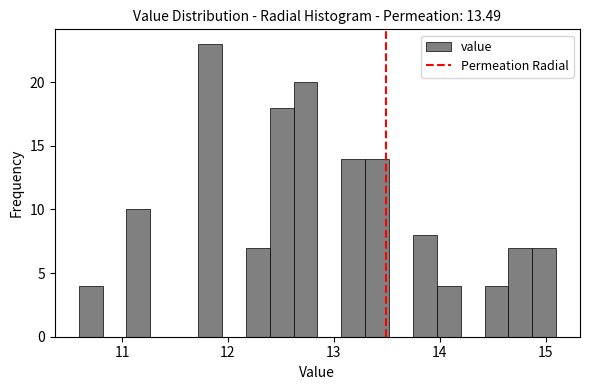

Read against the x-axis, roughly where is the centre of the tallest bar?

11.8